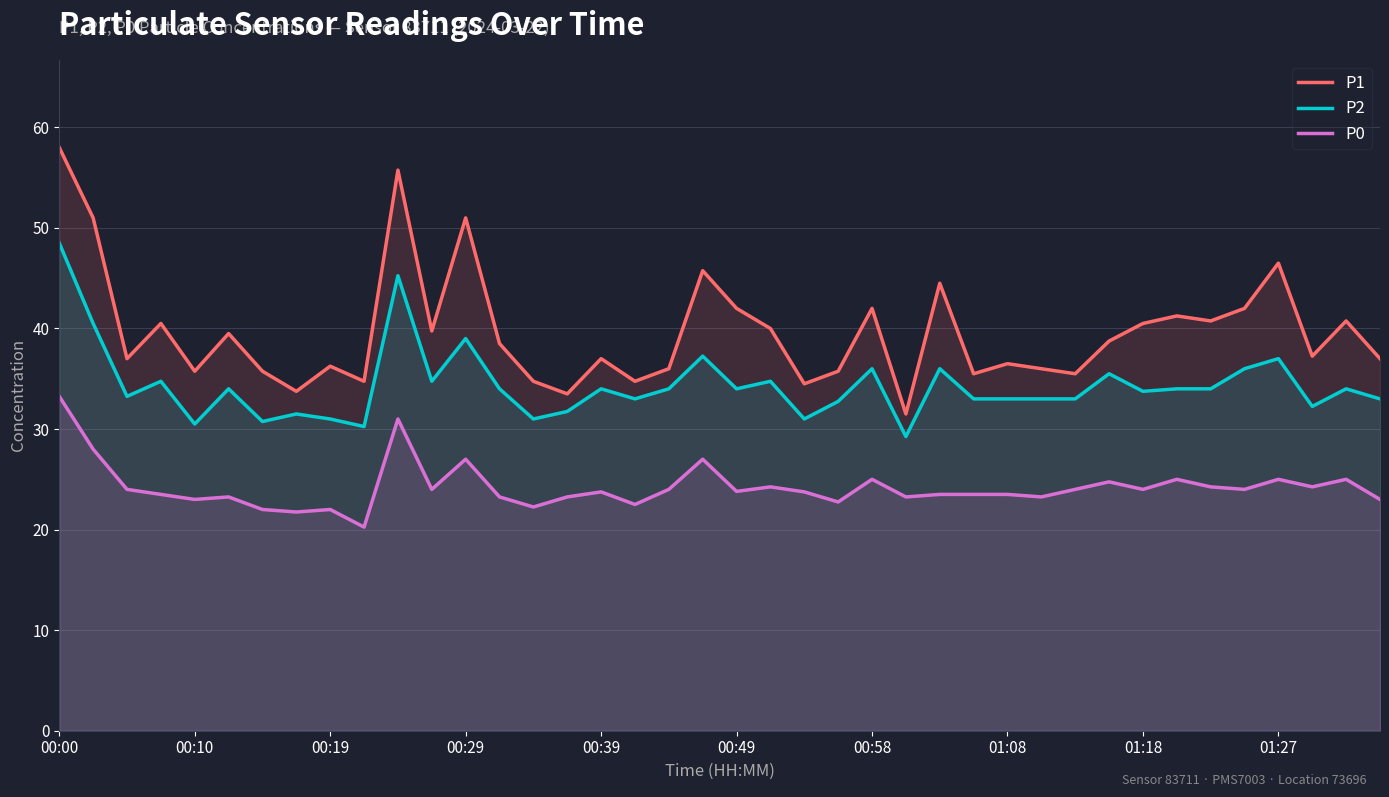

How many interior local valleys does the P1 series have?

13